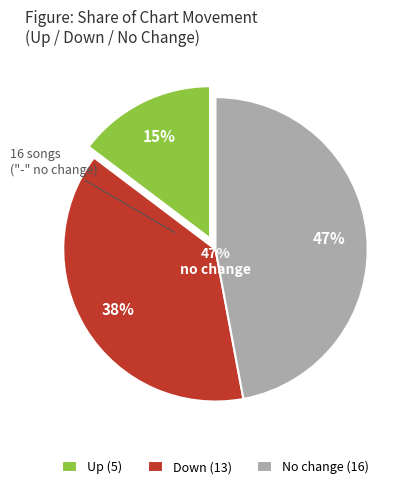

The down slice represents 26% of the pie. True or false?

False